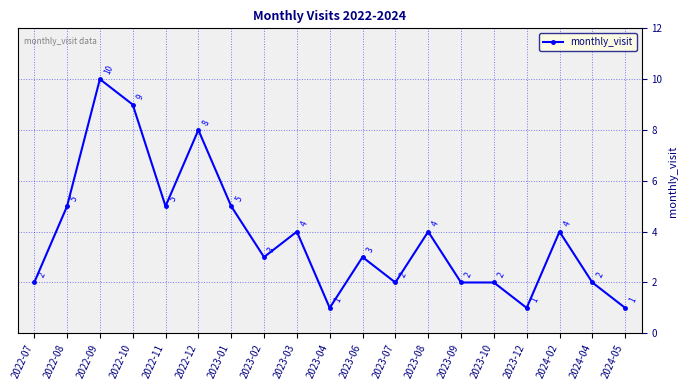

What is the difference between the values at 2023-02 and 2023-12?

2